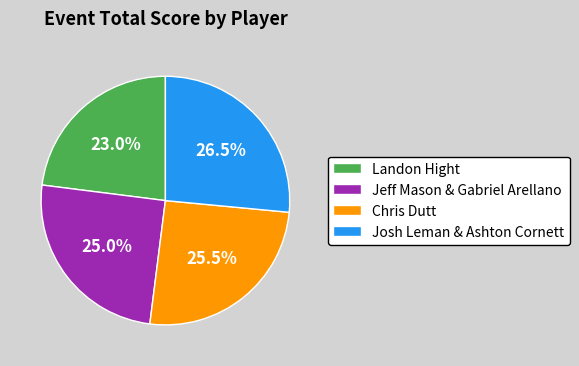

Is there any slice that represents more than half of the pie?

No